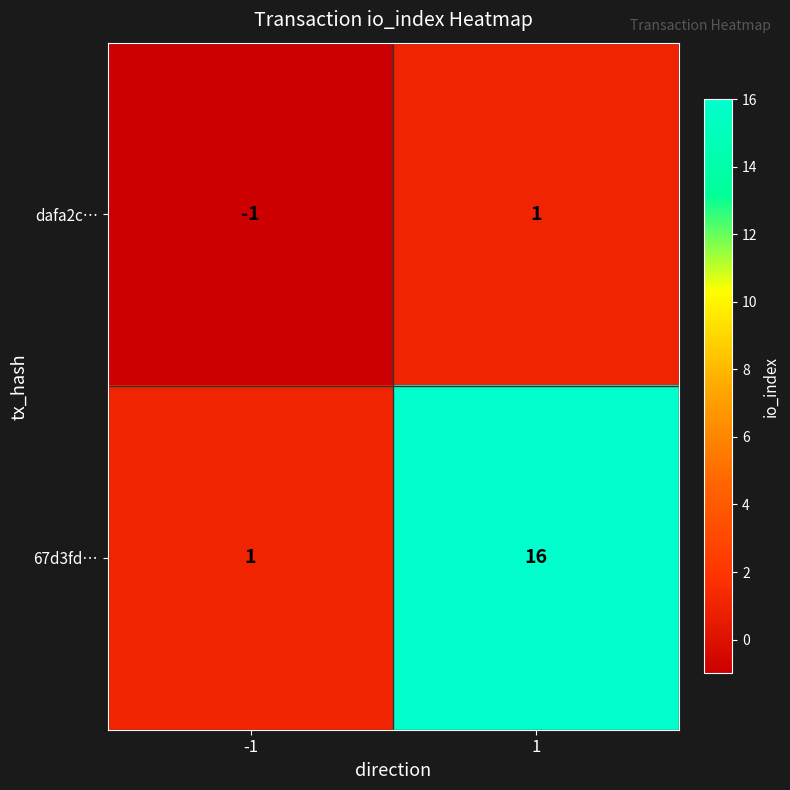

Read the 67d3fd… value at 1, to the nearest 5.

15